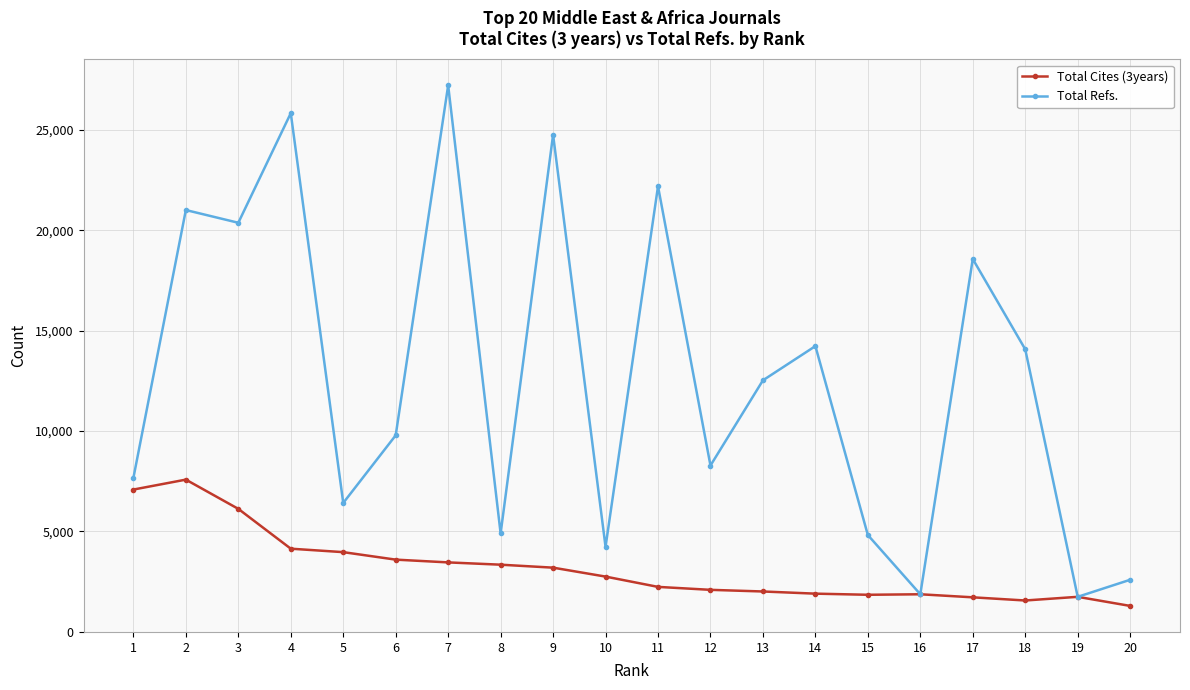

At how many categories does at least one series exceed 16031?

7